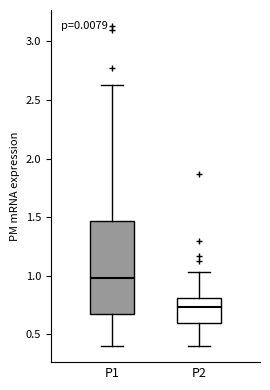

Reading left to right, transcribe this box plot: for each box, give where its median line is, the range the box spans, and where its two whiskers end, as read against the y-axis. The values are not printed on the chart, so give them approximately, as read against the axis.

P1: median 1.00, box 0.65 to 1.45, whiskers 0.40 to 2.65
P2: median 0.75, box 0.60 to 0.80, whiskers 0.40 to 1.05